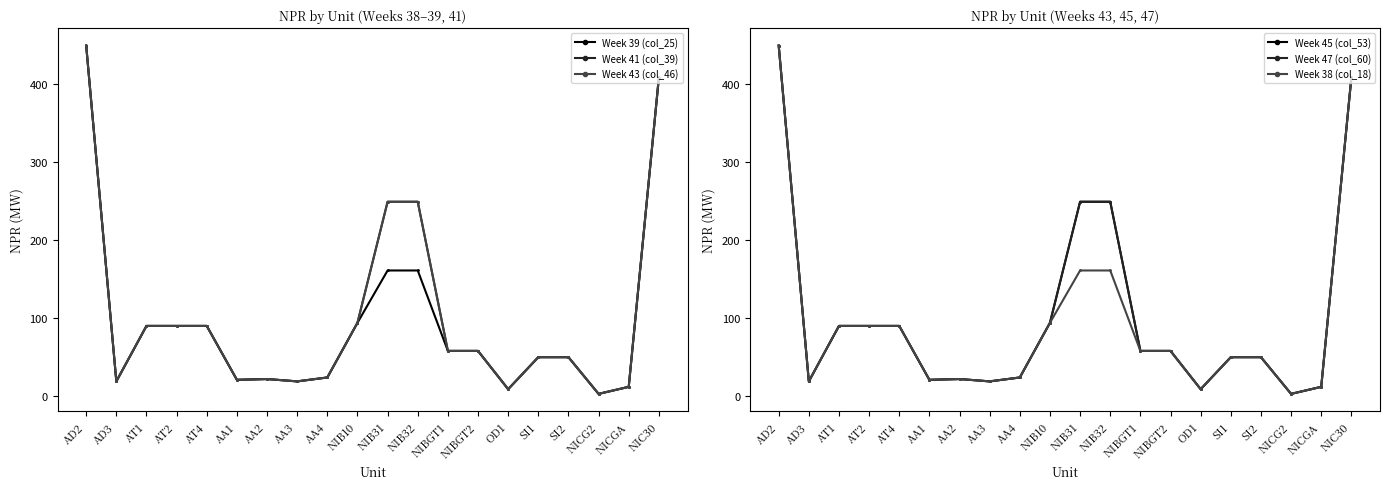

At which category is the sum across all series the highest?

AD2